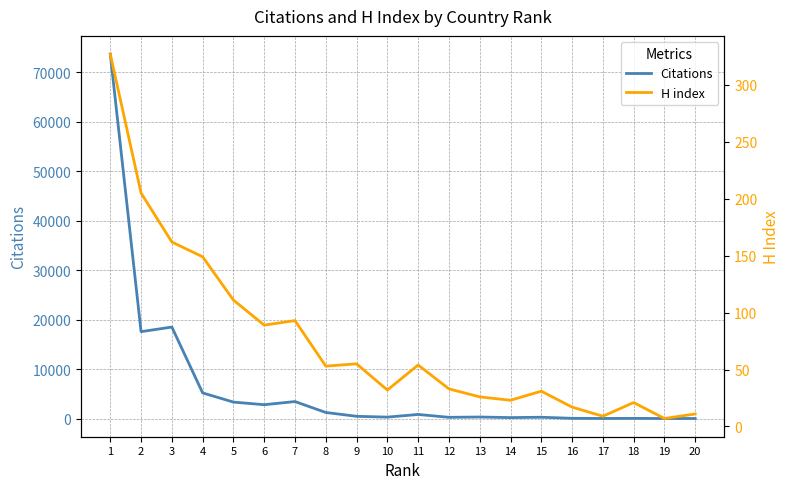

Where is H index nearest to the value 167?

3